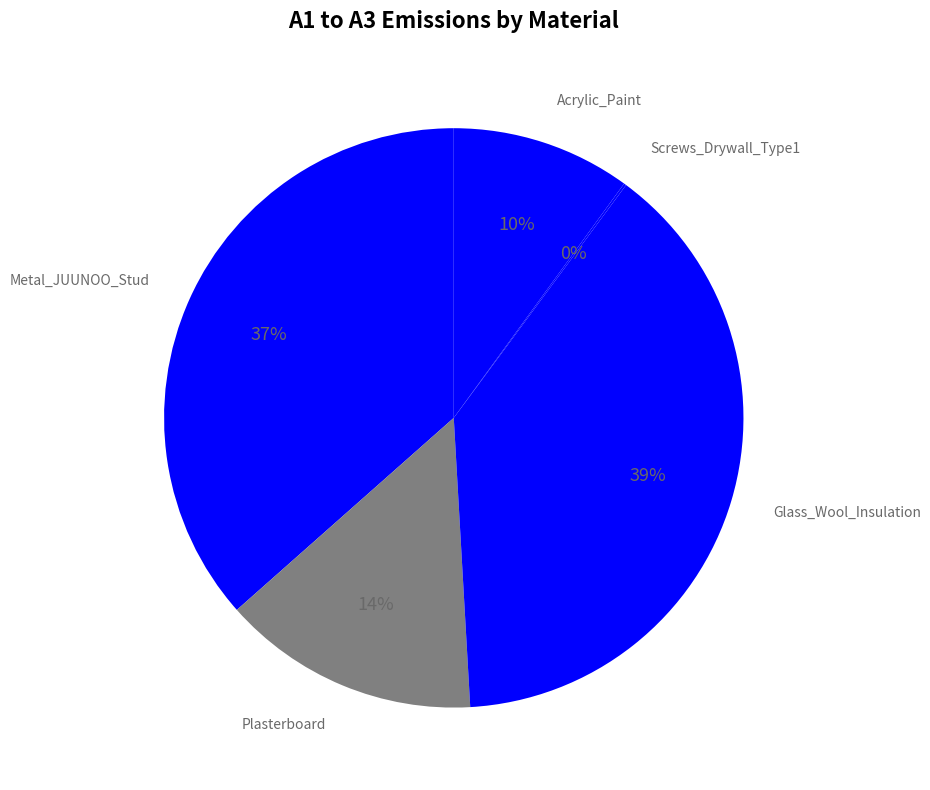

What is the smallest slice in the pie chart?

Screws_Drywall_Type1